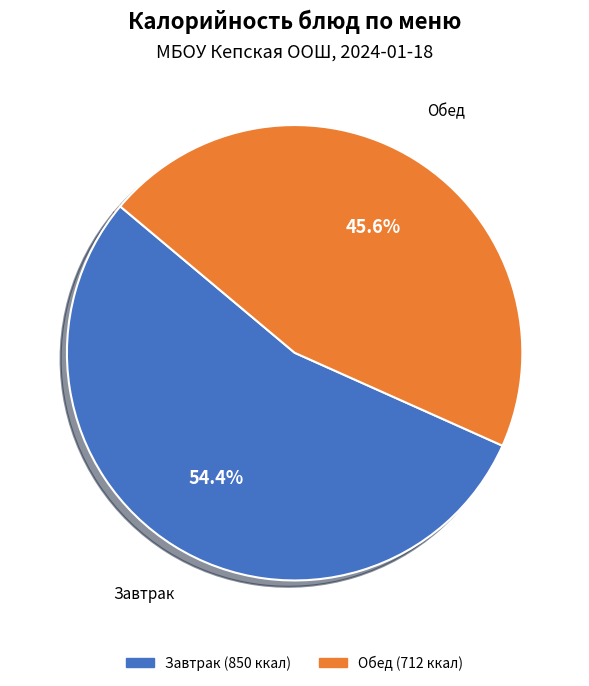

Is there a majority slice in this chart?

Yes